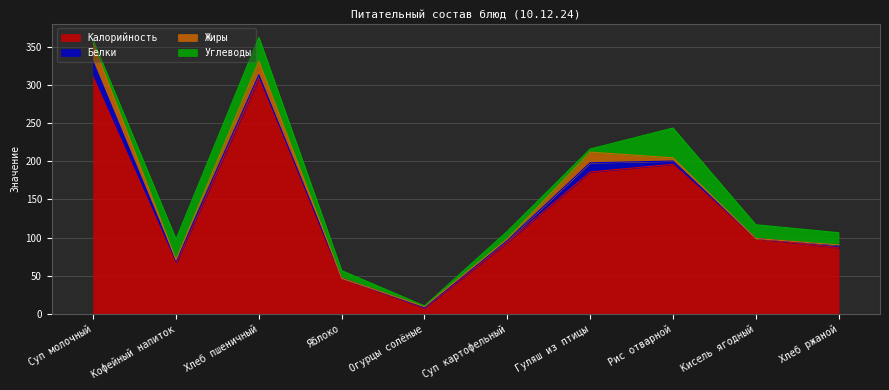

What is the average value of the Углеводы series?

16.0